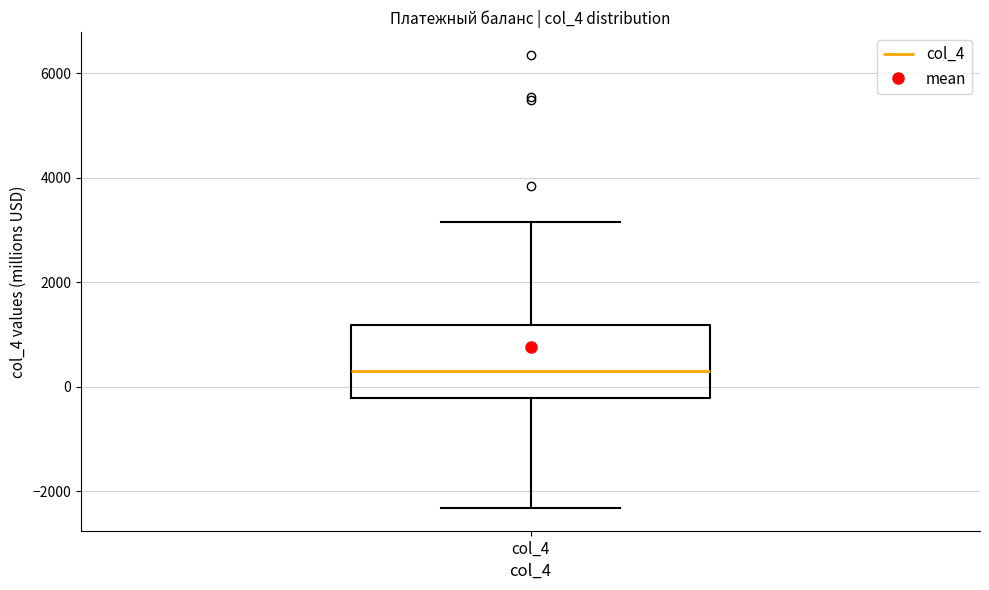

Transcribe this box plot: give where the median line is, the range the box spans, and where the two whiskers end, as read against the y-axis. The values are not printed on the chart, so give them approximately, as read against the axis.

median 200, box -200 to 1200, whiskers -2400 to 3200